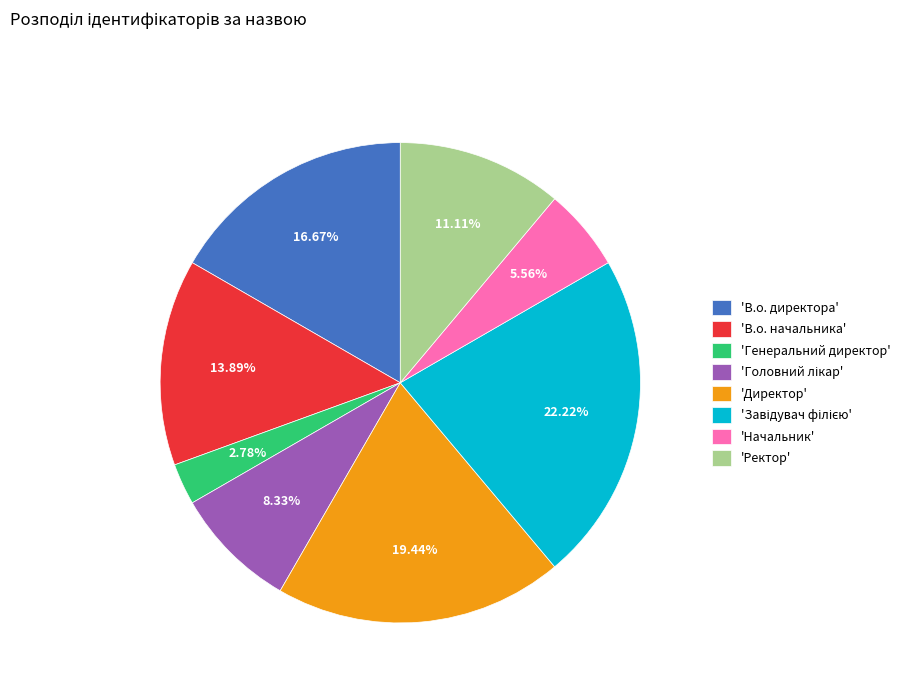

Which category has the smallest portion of the pie?

'Генеральний директор'